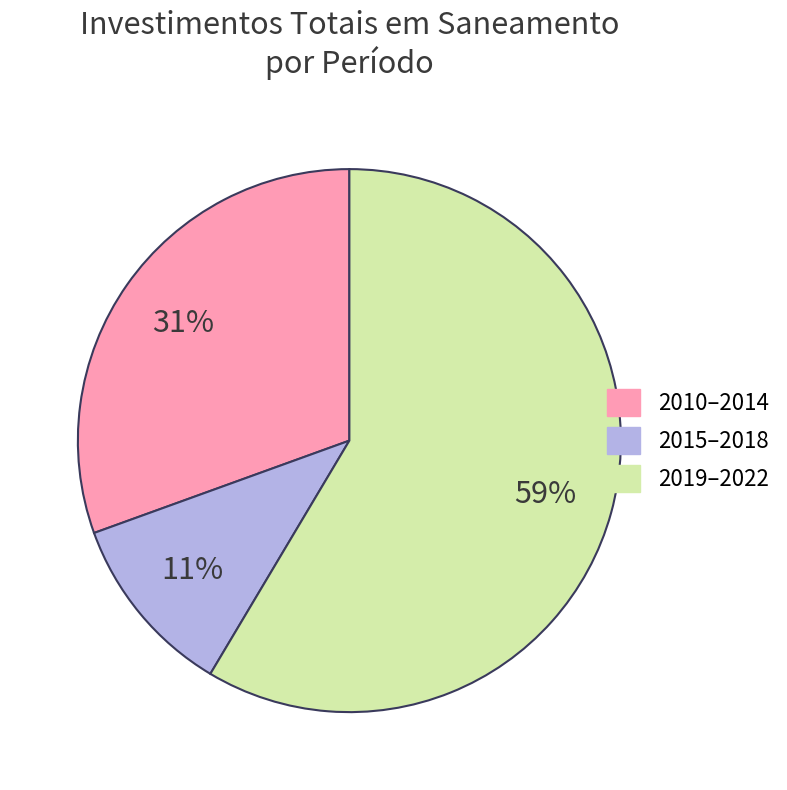

To the nearest percent, what is the difference between the largest and smallest slice percentages?

48%